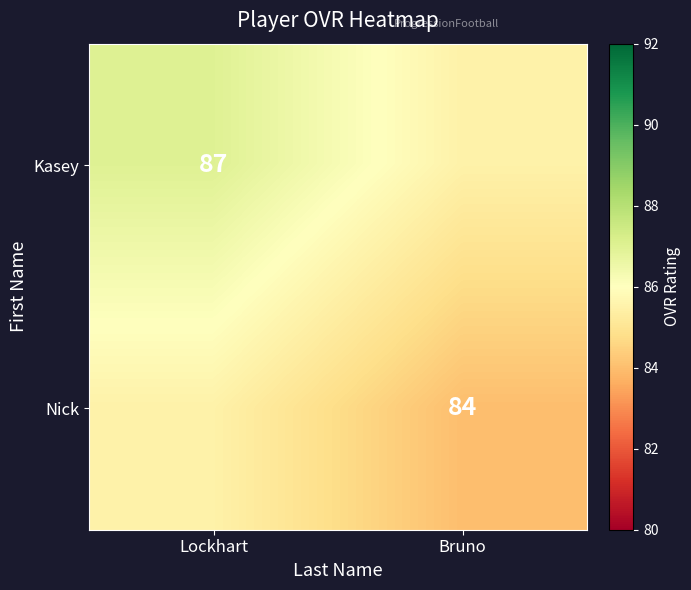

The value of Kasey at Lockhart is 29.9. True or false?

False